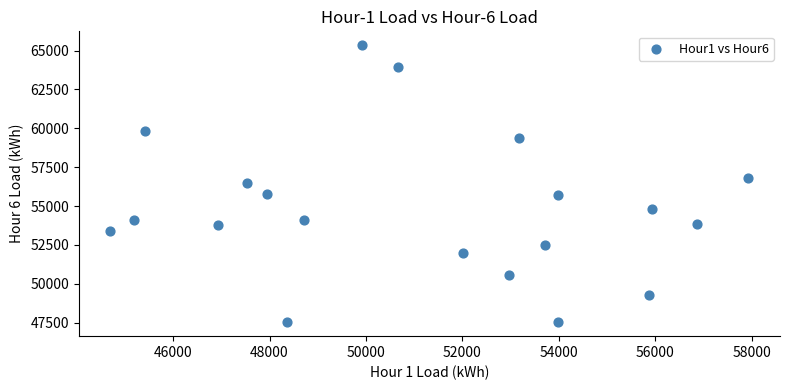

What is the range of Y values (max minus min)?

17824